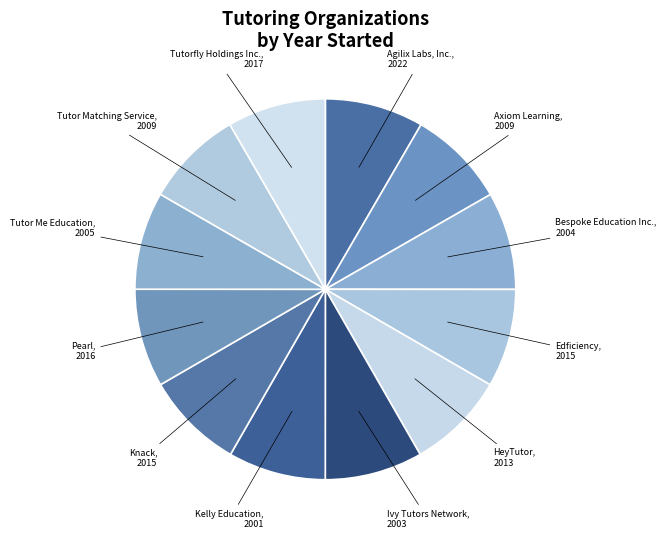

The Ivy Tutors Network slice represents 8% of the pie. True or false?

True